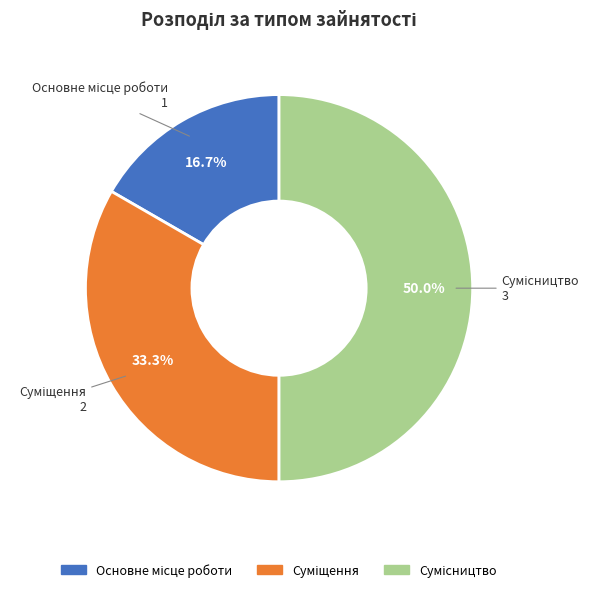

Is there a majority slice in this chart?

No